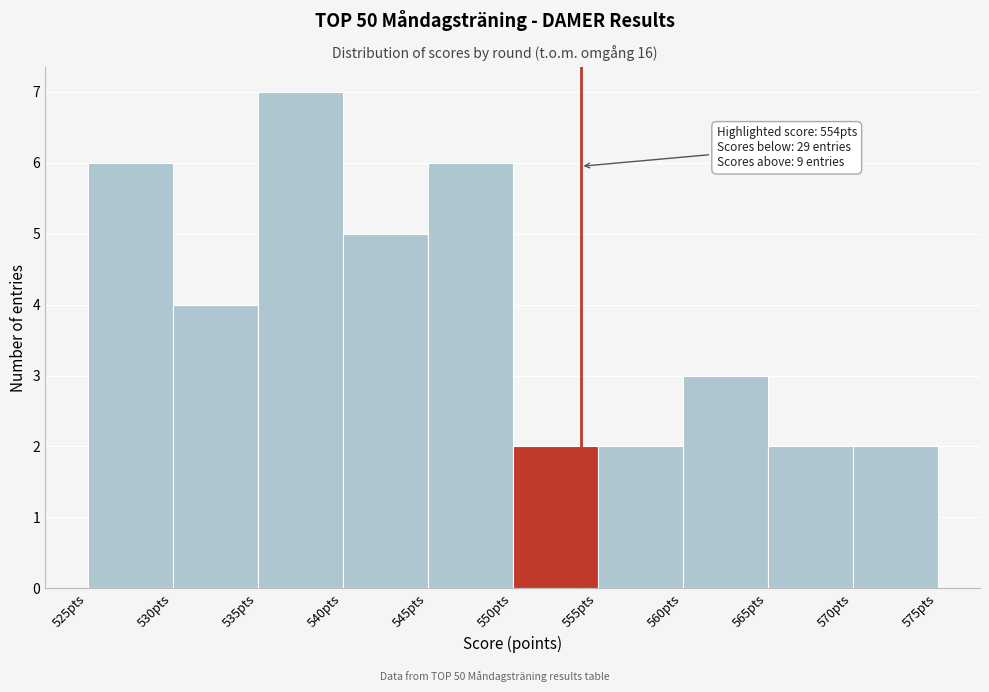

Which range on the x-axis has the tallest bar?

535 to 540